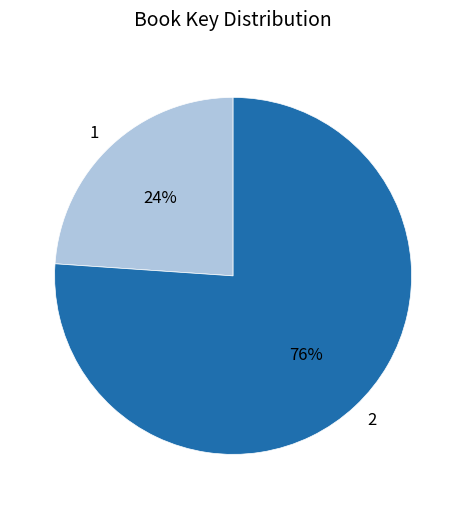

How many segments does this pie chart have?

2